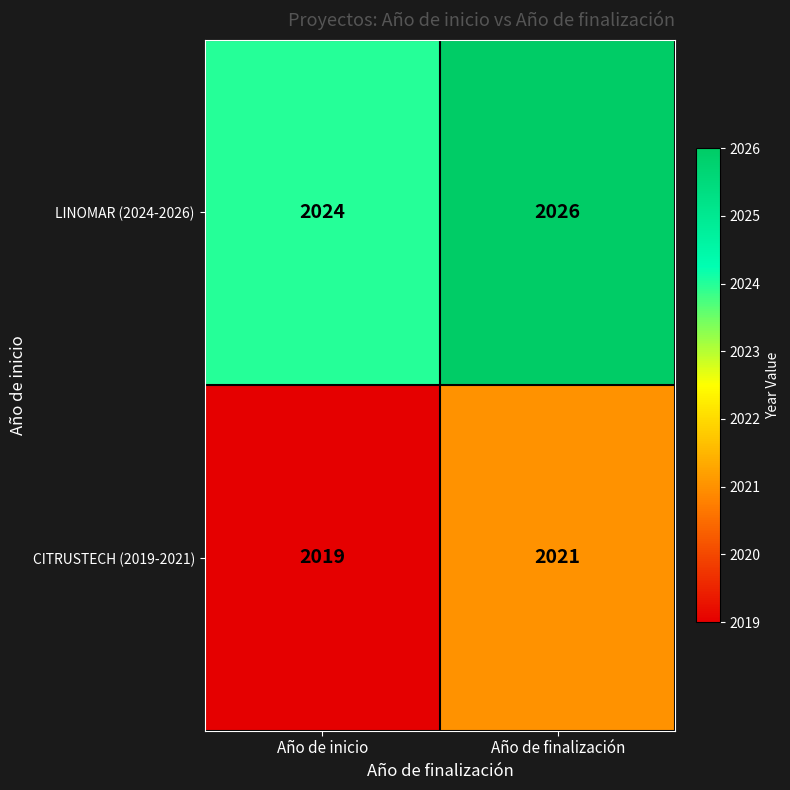

What is the average value of the LINOMAR (2024-2026) series?

2025